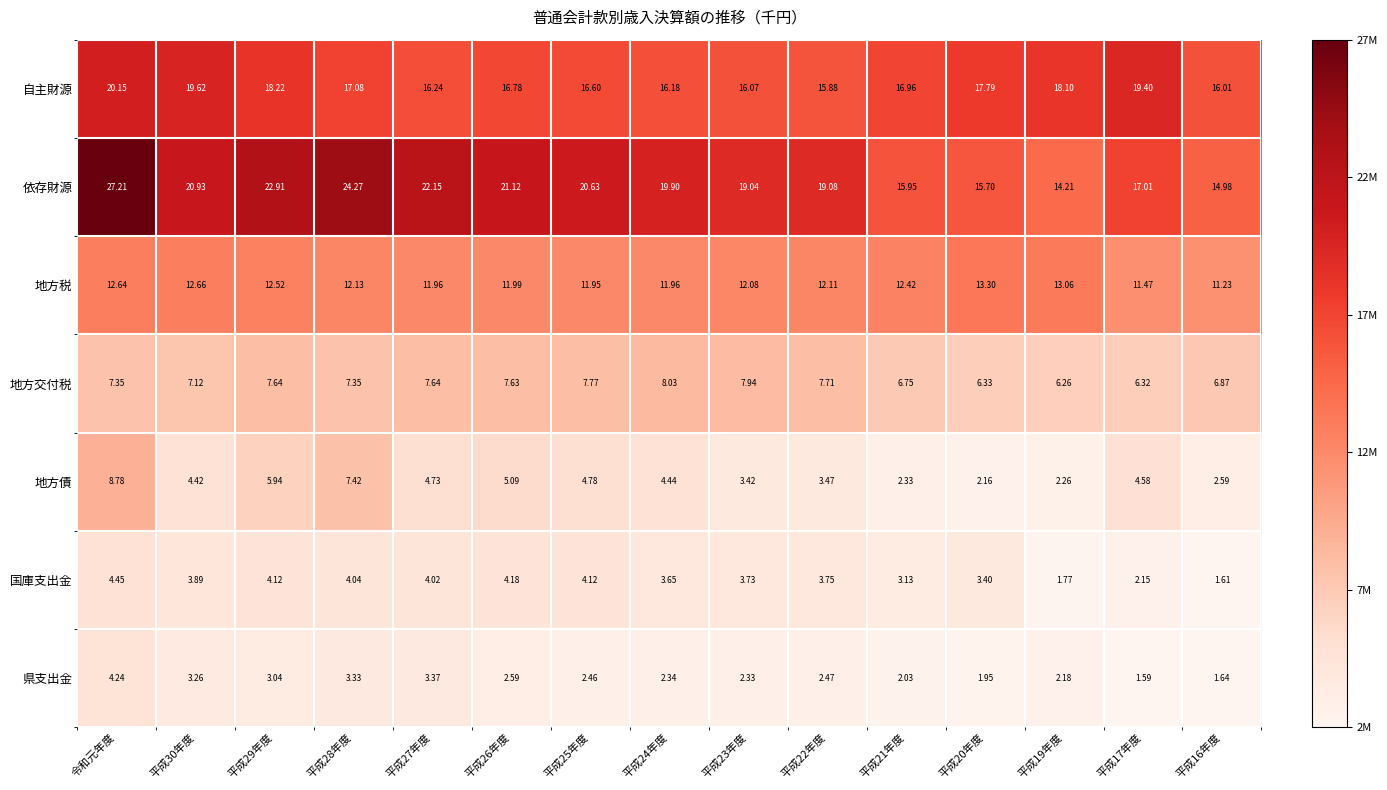

Rank the series by their maximum value, from highest to lowest.

依存財源, 自主財源, 地方税, 地方債, 地方交付税, 国庫支出金, 県支出金